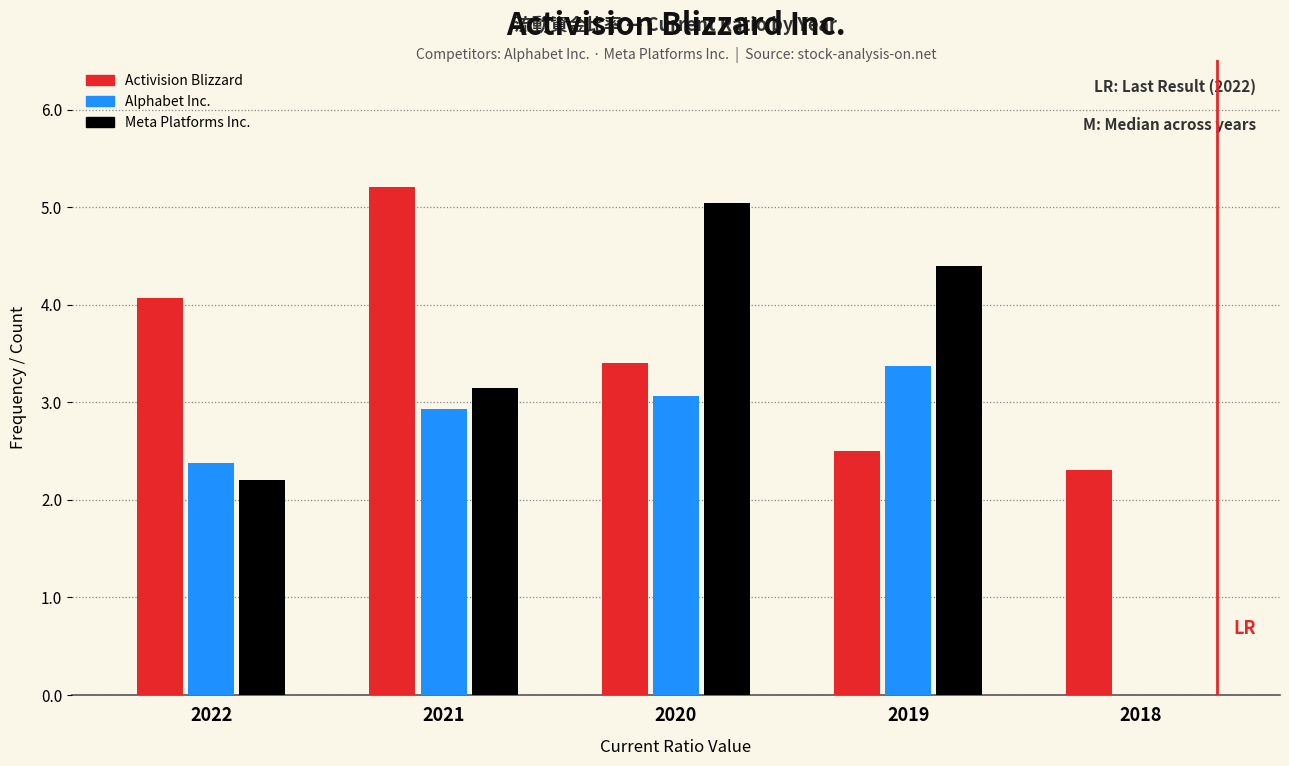

What is the approximate value of Activision Blizzard at 2019?

2.5